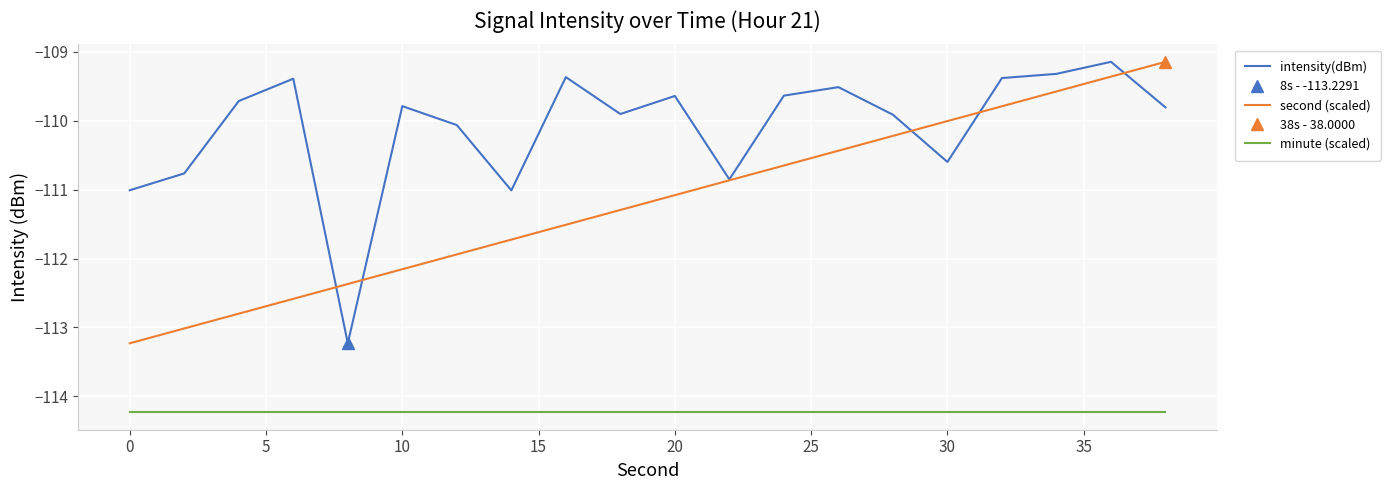

True or false: minute (scaled) and second (scaled) intersect in this chart.

False